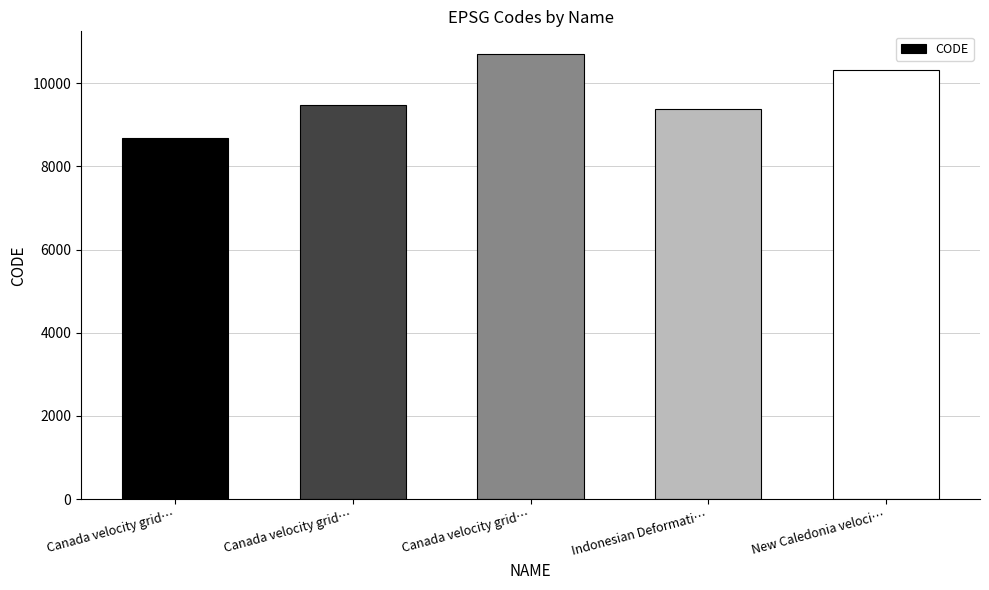

What is the average value?

9713